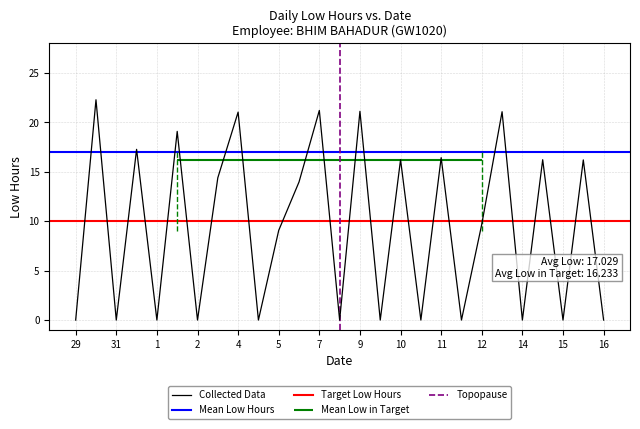

Is this an area chart (filled region under the line)?

No